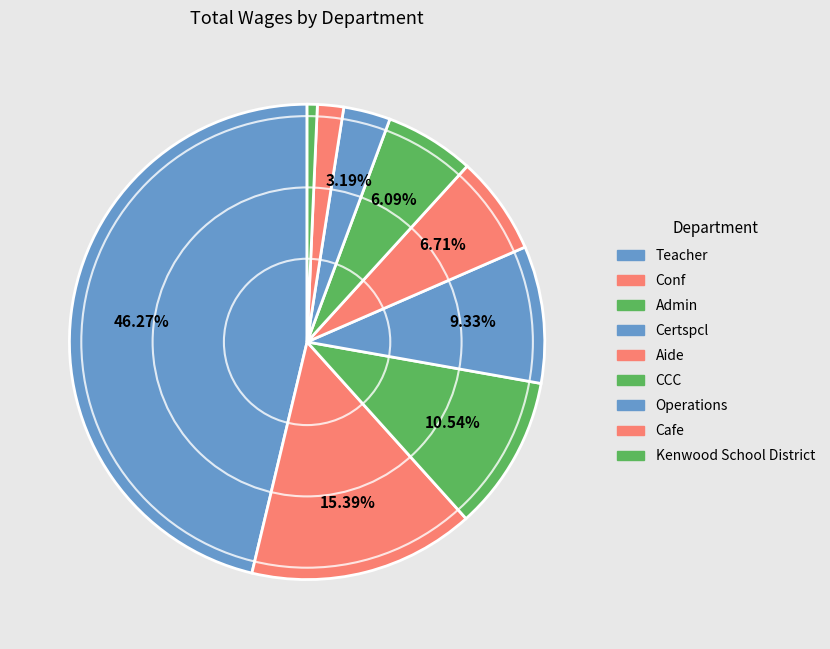

What is the largest slice in the pie chart?

Teacher